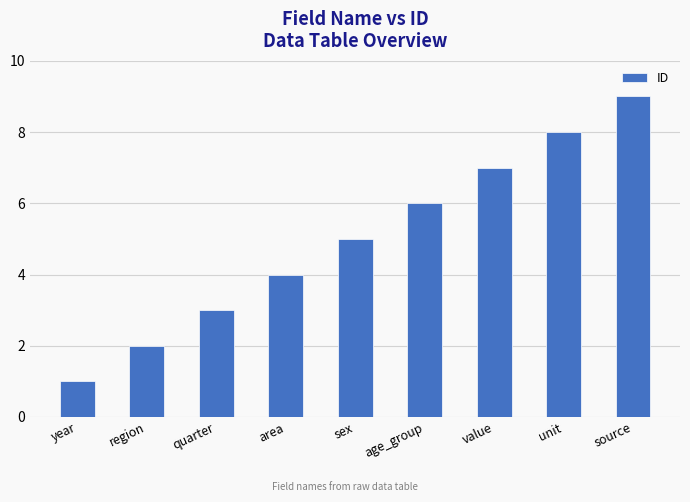

List the labels in order of value, smallest first.

year, region, quarter, area, sex, age_group, value, unit, source